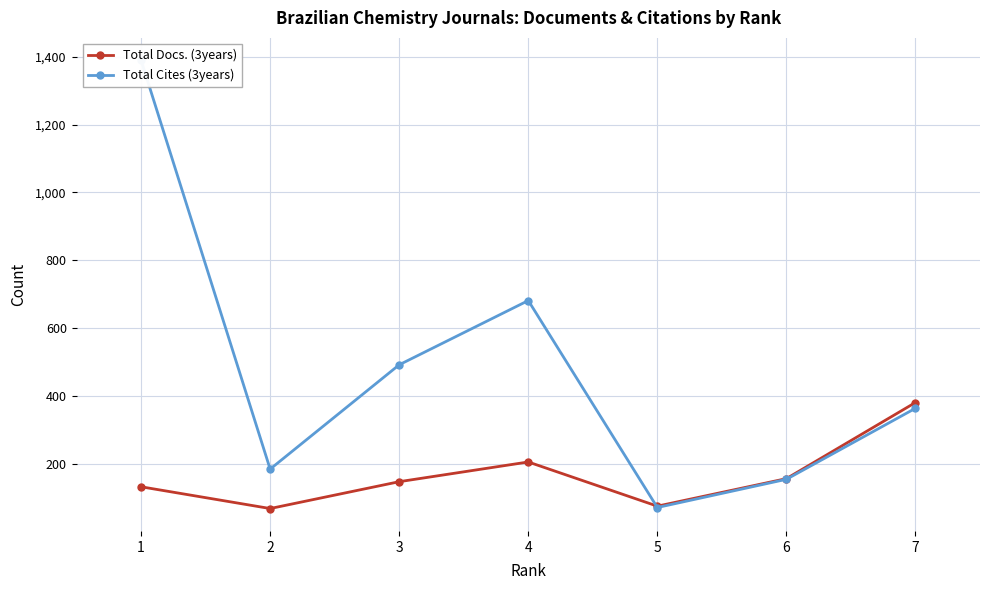

At which label does Total Cites (3years) reach its peak?

1